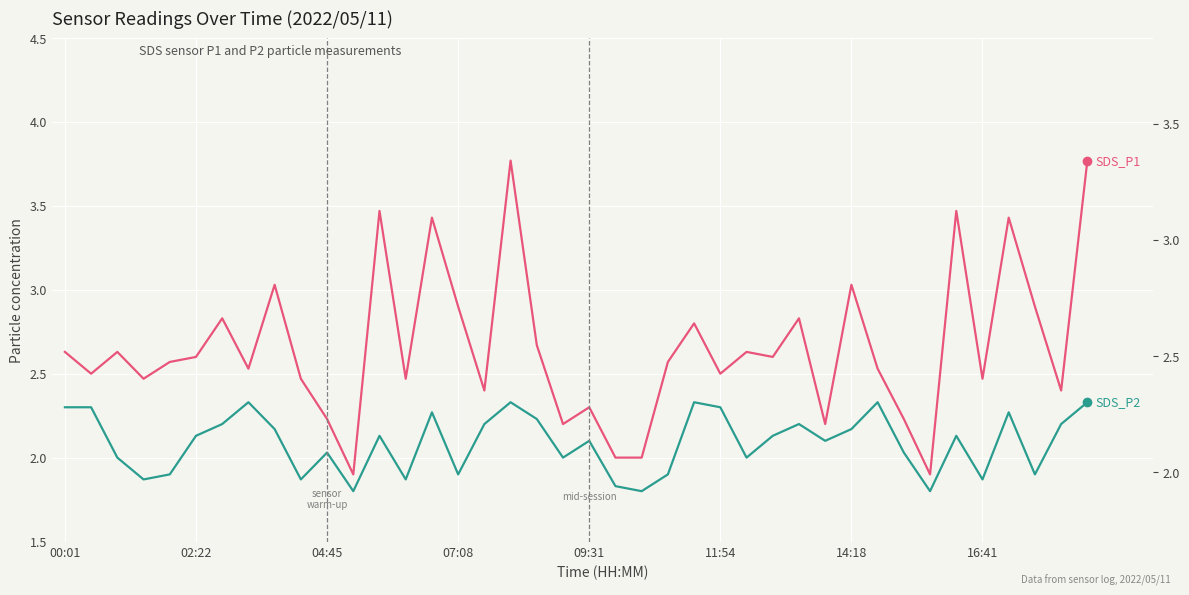

Between 00:01 and 07:08, which series saw the biggest shift?

SDS_P2